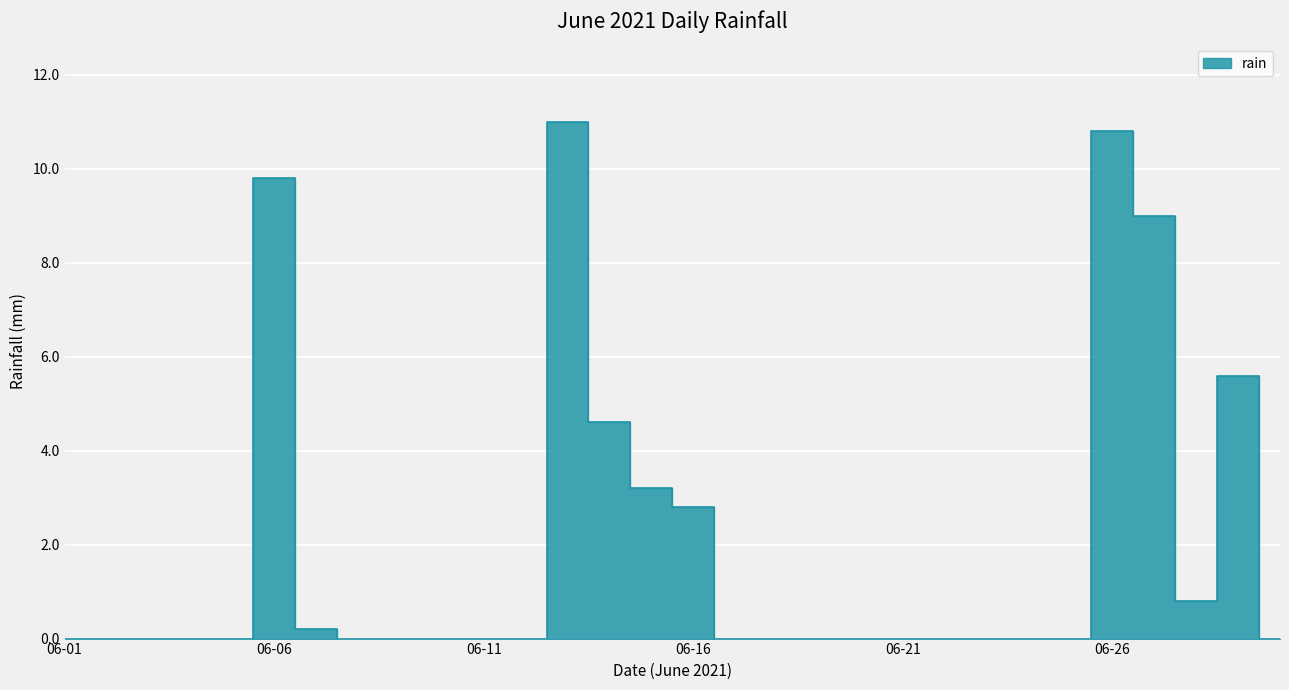

List the labels in order of value, largest first.

2021-06-13, 2021-06-26, 2021-06-06, 2021-06-27, 2021-06-29, 2021-06-14, 2021-06-15, 2021-06-16, 2021-06-28, 2021-06-07, 2021-06-01, 2021-06-02, 2021-06-03, 2021-06-04, 2021-06-05, 2021-06-08, 2021-06-09, 2021-06-10, 2021-06-11, 2021-06-12, 2021-06-17, 2021-06-18, 2021-06-19, 2021-06-20, 2021-06-21, 2021-06-22, 2021-06-23, 2021-06-24, 2021-06-25, 2021-06-30